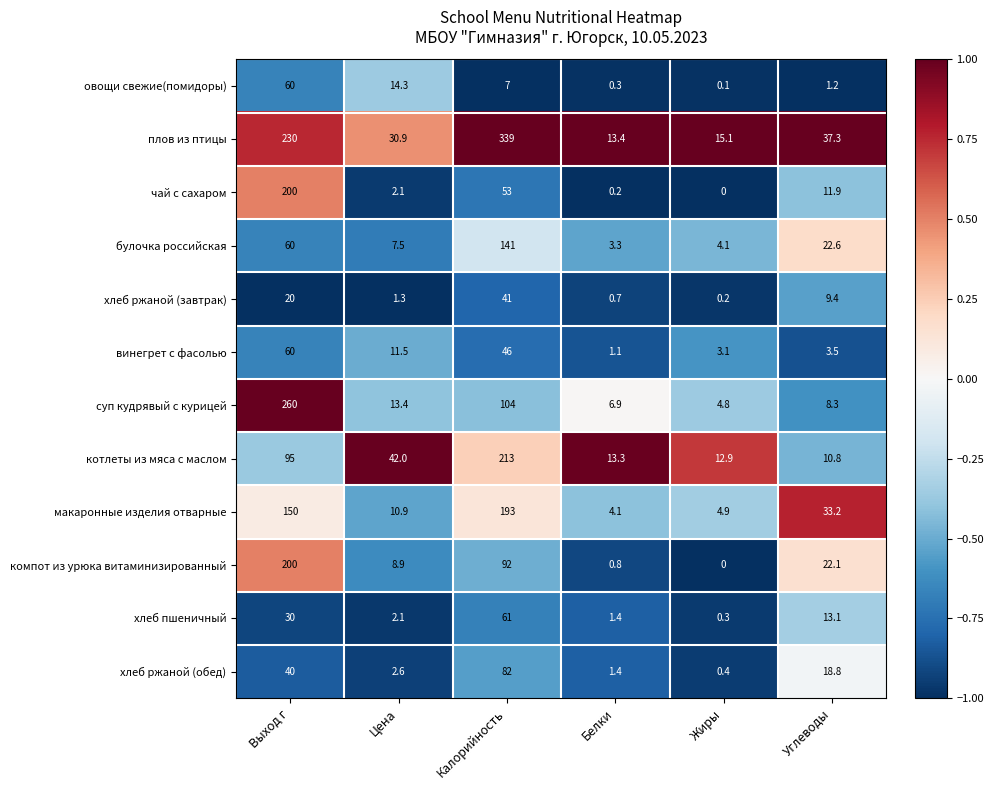

At which category does the chart reach its peak across all series?

Калорийность